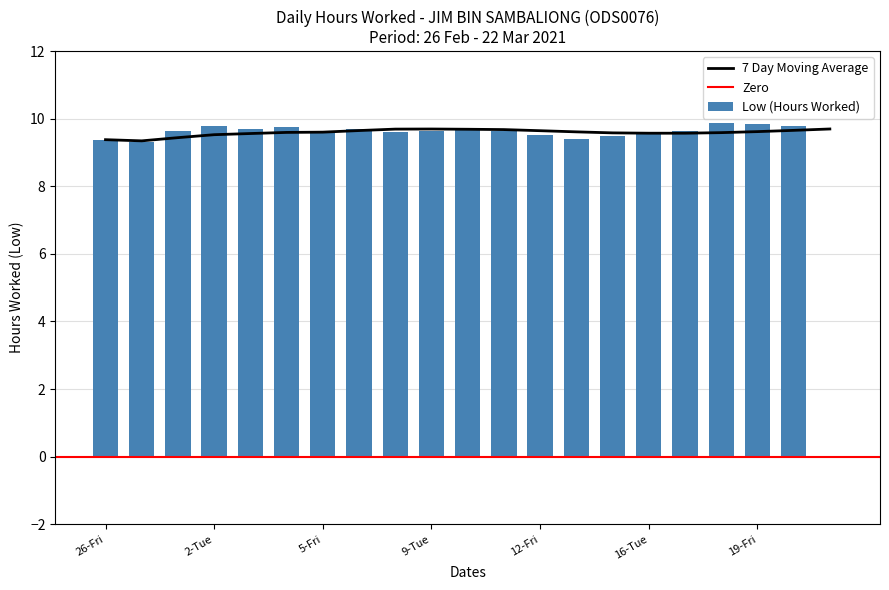

The chart shows a value of 13.3 at 1-Mon. True or false?

False